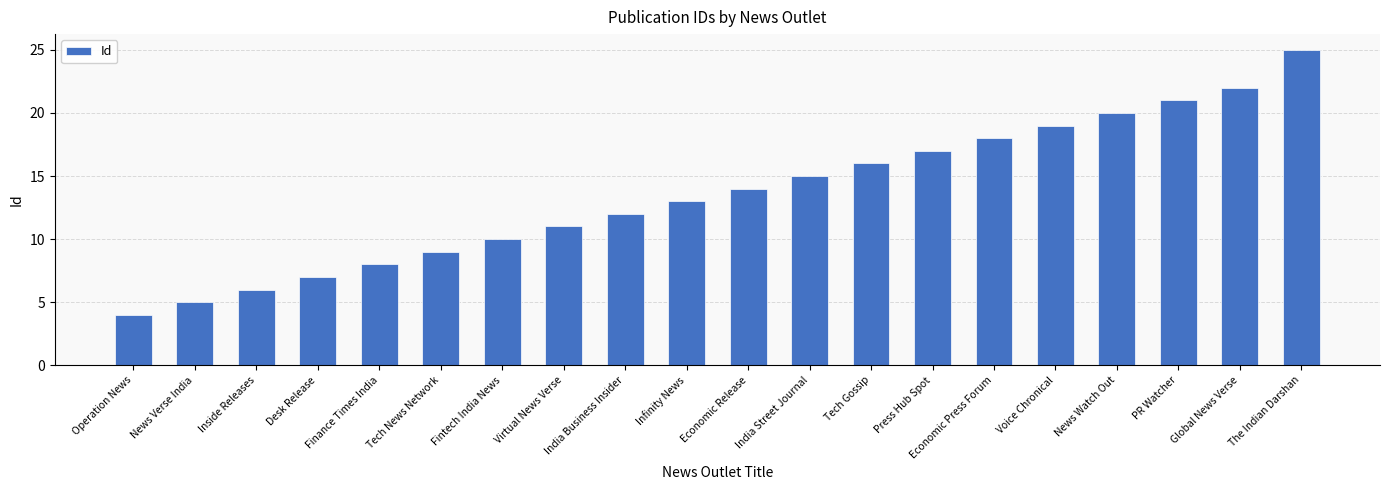

Which has a higher value, News Watch Out or News Verse India?

News Watch Out